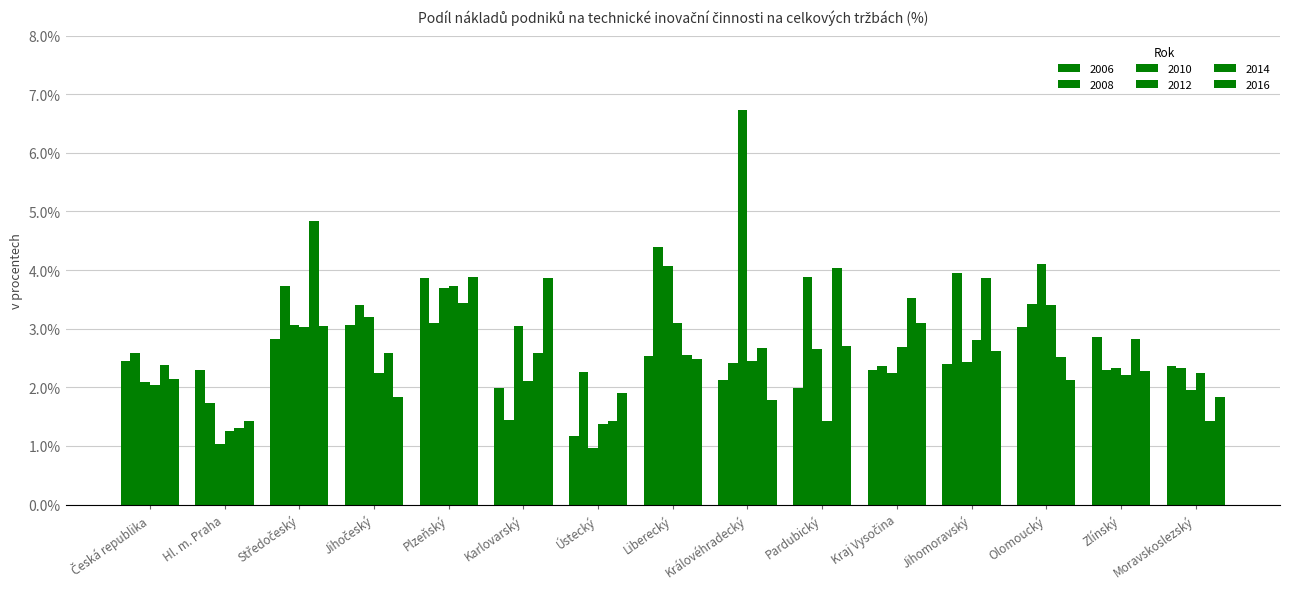

Rank the series by their maximum value, from highest to lowest.

2010, 2014, 2008, 2016, 2006, 2012